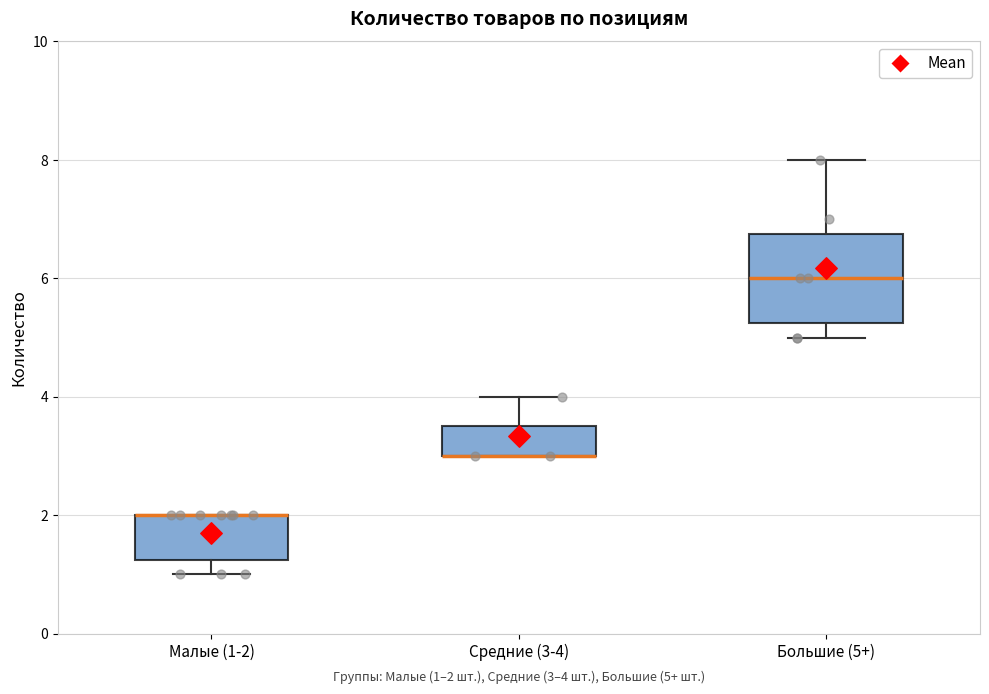

Which box is the tallest, from its lower edge to its upper edge?

Большие (5+)